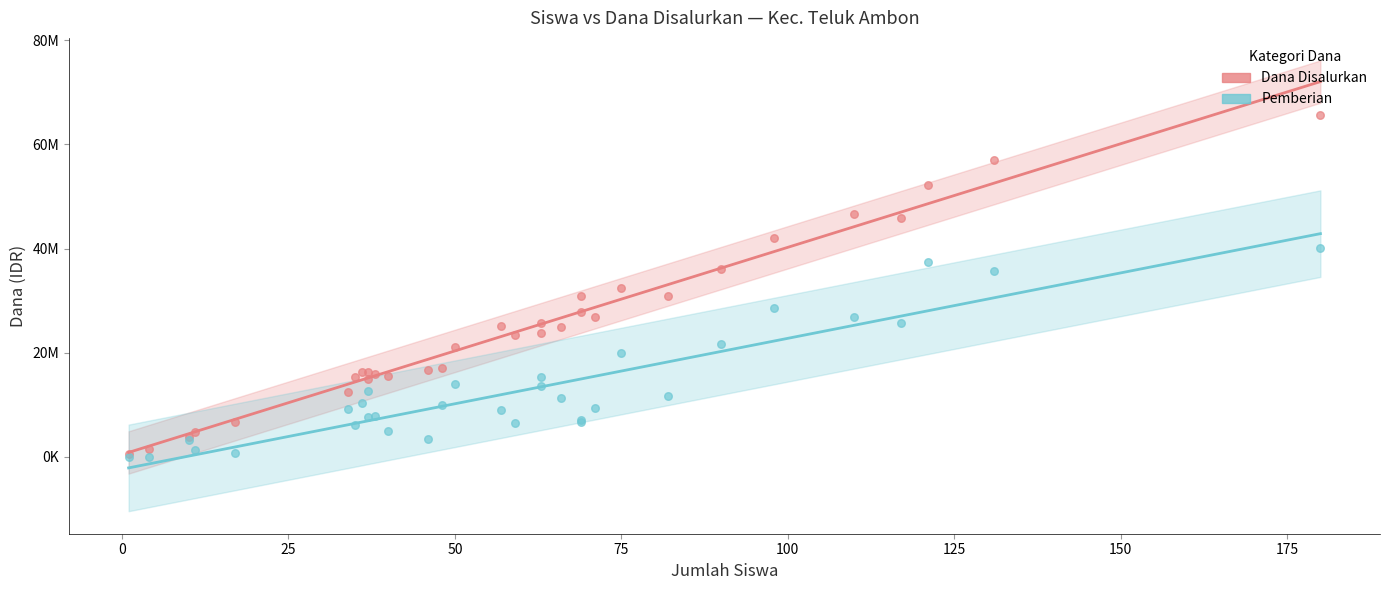

What are all the series names shown in the legend?

Dana Disalurkan, Pemberian